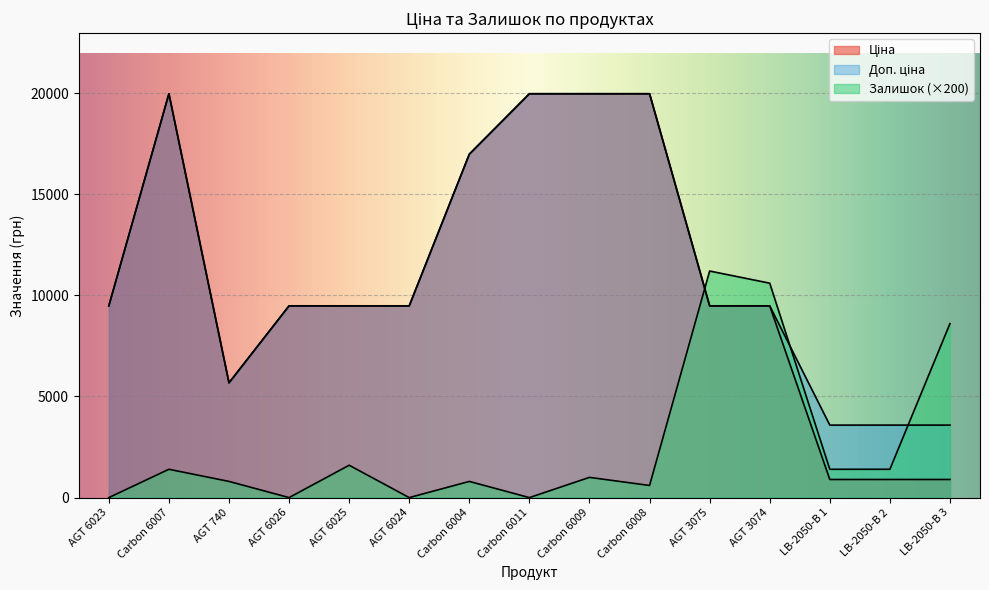

What is the value of the Ціна point at the 15th from the left?

895.9